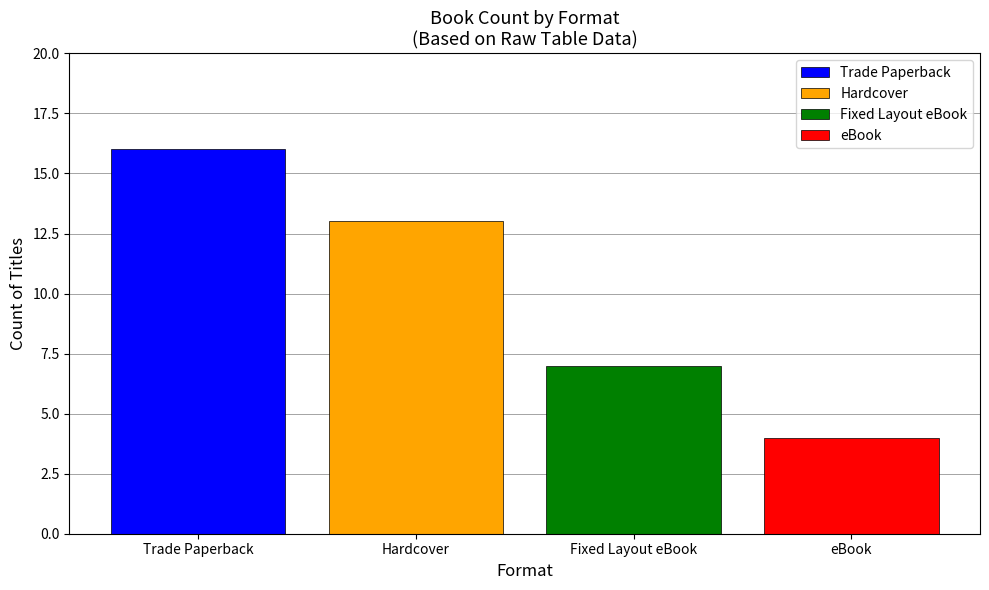

What is the maximum value for Trade Paperback?

16